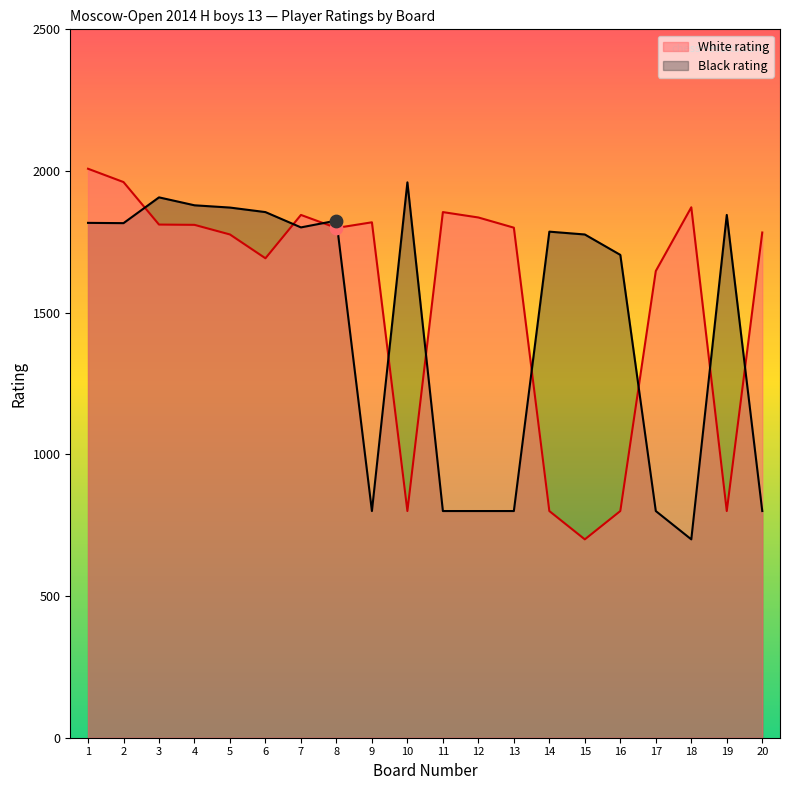

Which series reaches the minimum Y coordinate?

White rating